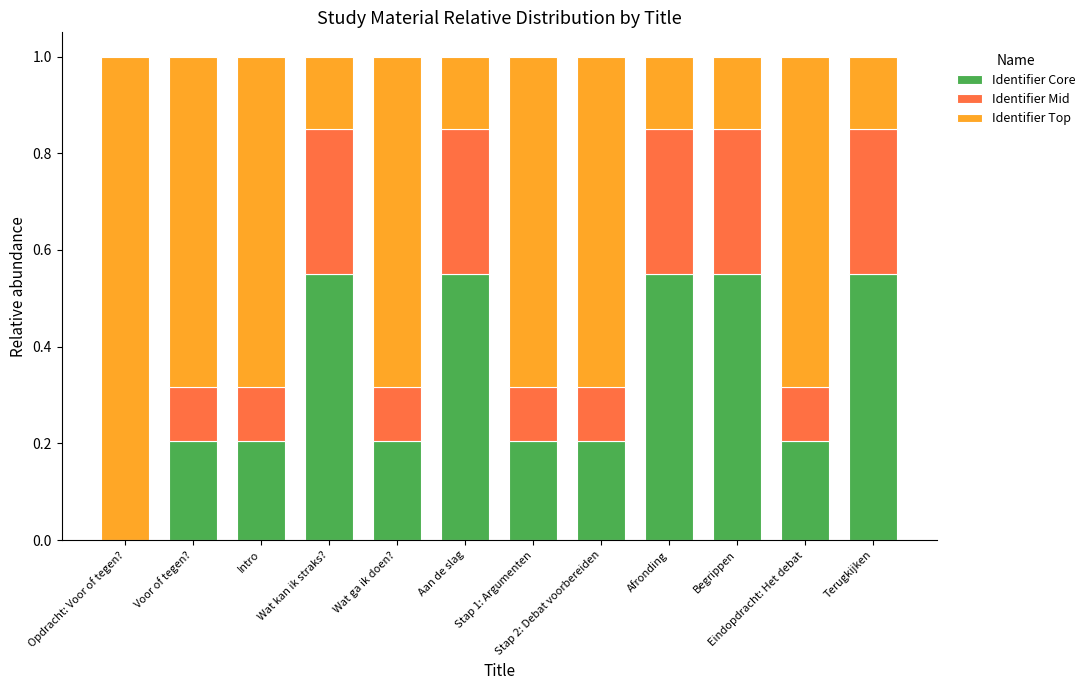

The Identifier Core series shows 0.2 at Wat ga ik doen?. True or false?

True